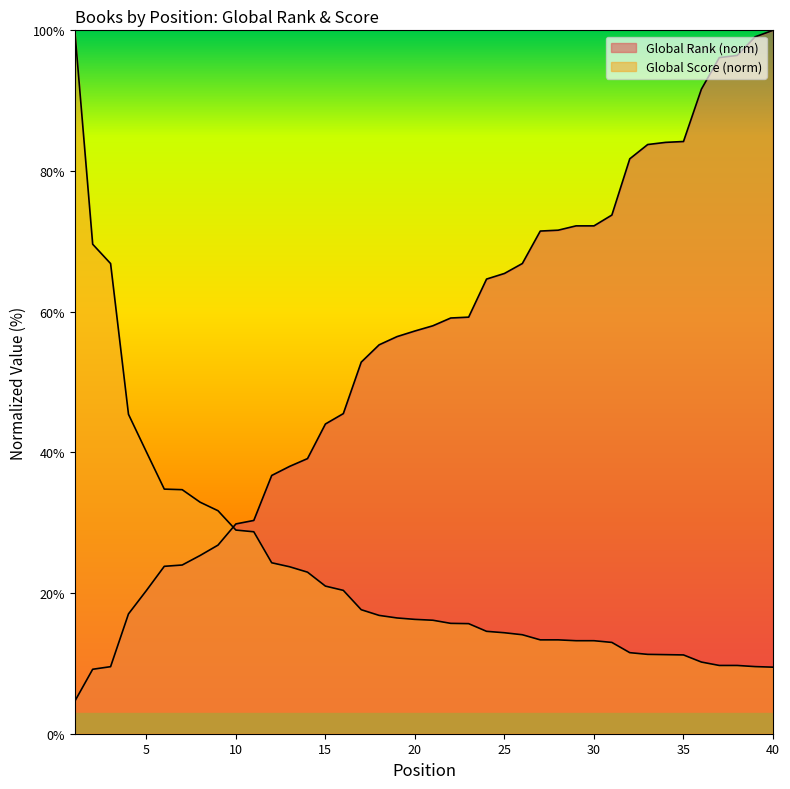

What is the approximate value of Global Rank at 21?

58.0